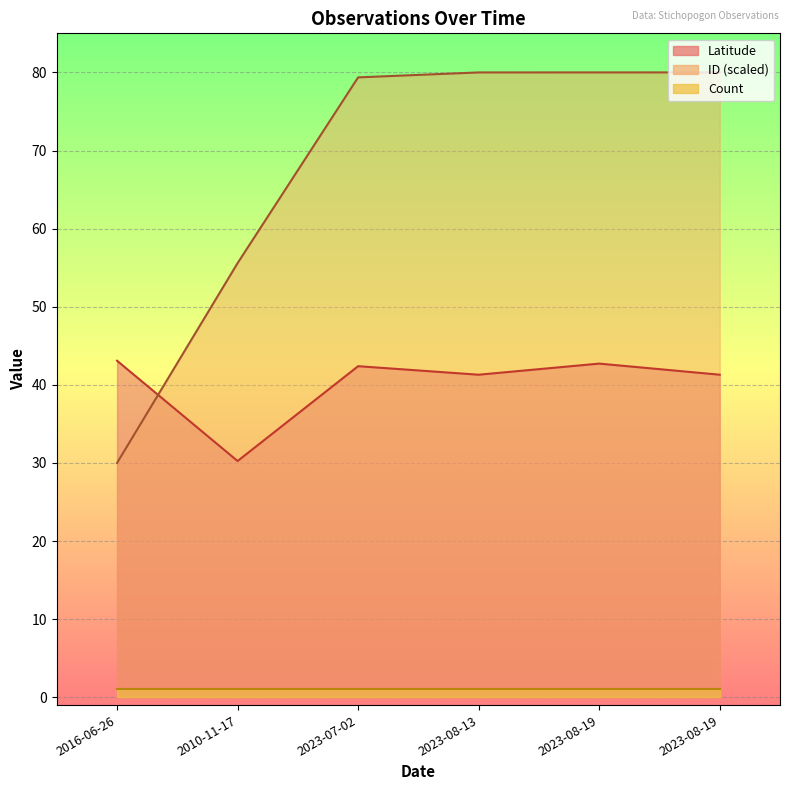

At how many categories does at least one series exceed 45?

5